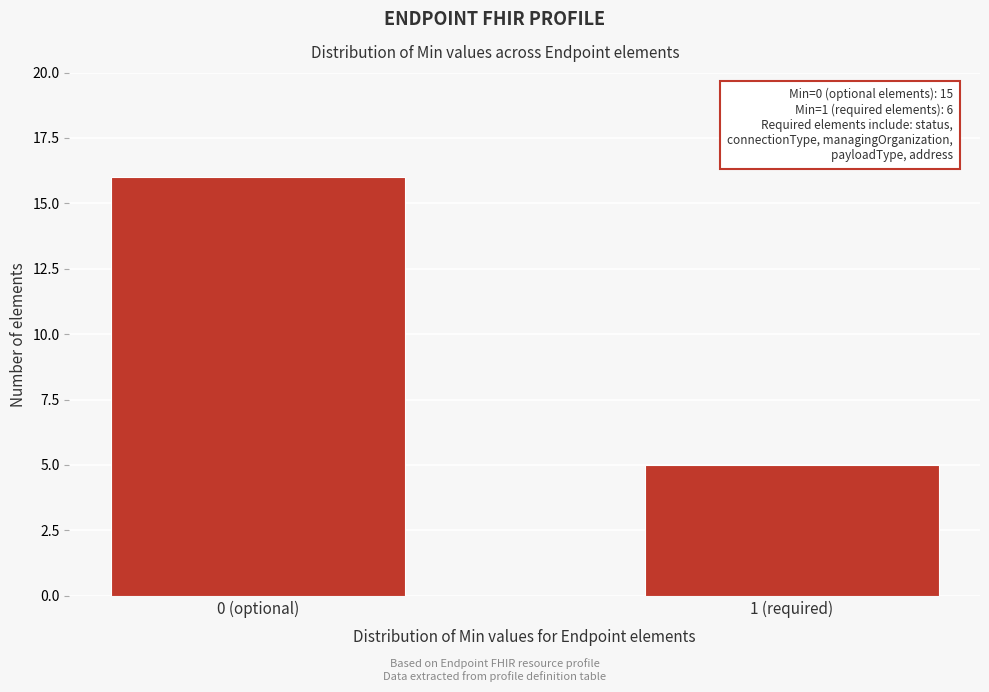

Reading left to right, transcribe all the data shown in this chart.

16	5